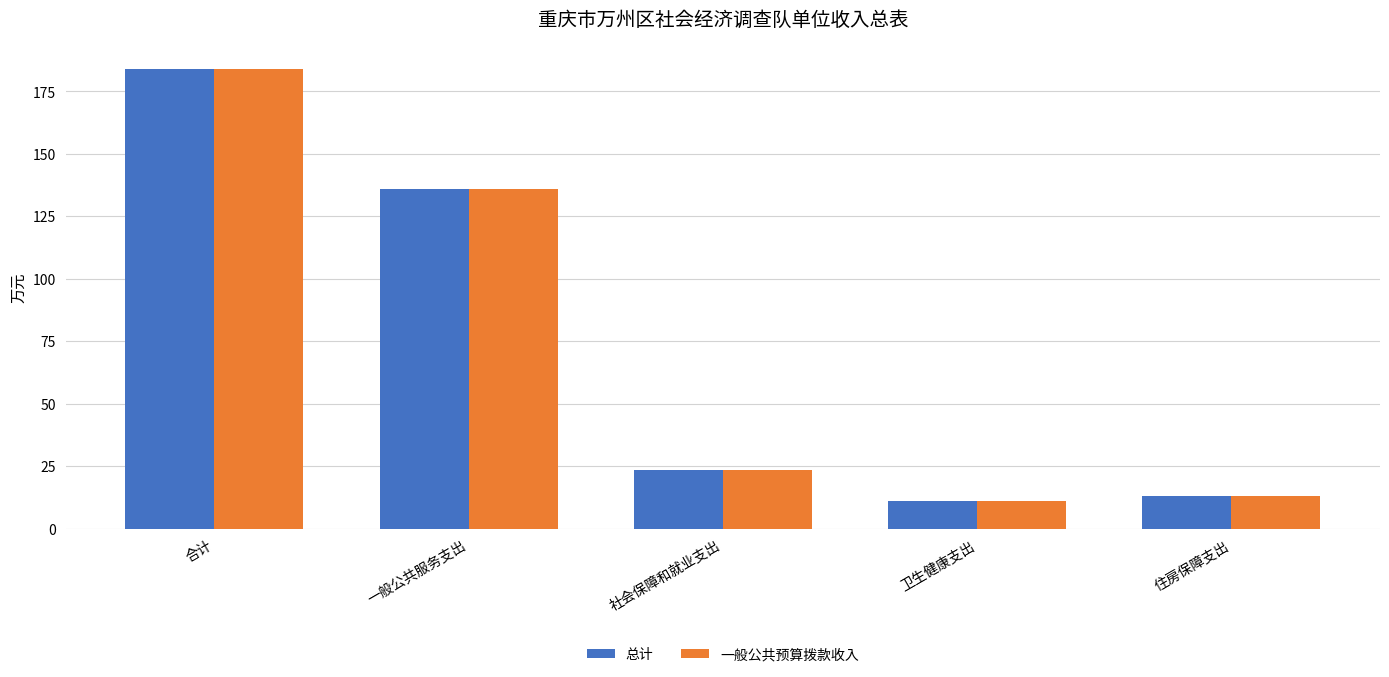

What is the label of the 1st bar from the left?

合计